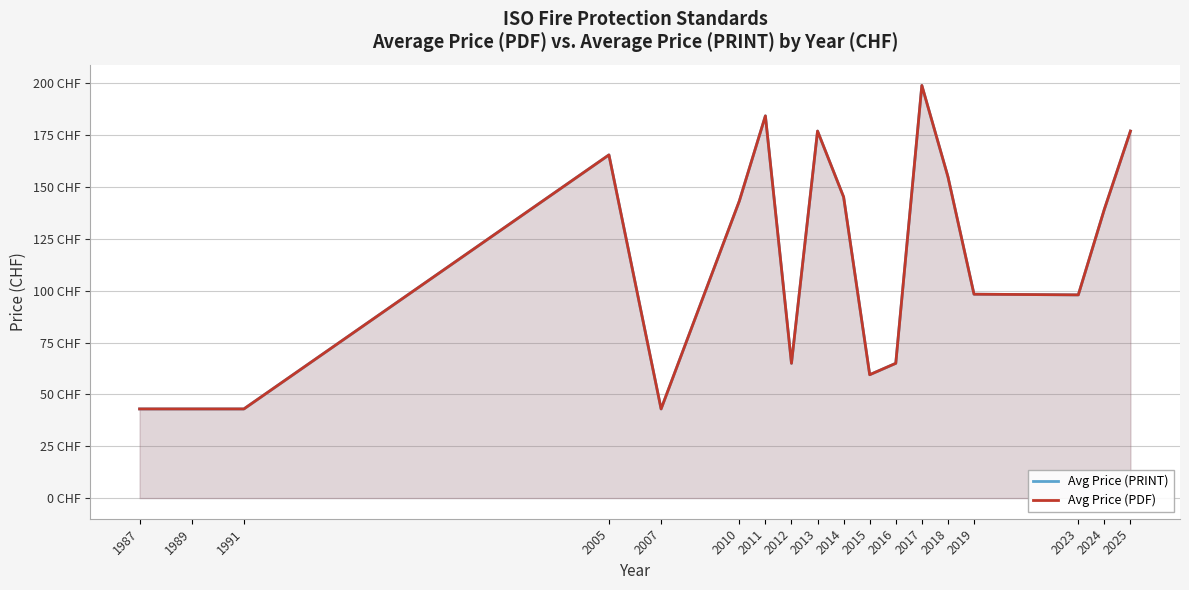

Reading right to left, extract all data points from this chart.

Avg Price (PRINT): 177.0	139.3	98.0	98.3	155.0	199.0	65.0	59.5	145.2	177.0	65.0	184.3	143.2	43.0	165.5	43.0	43.0	43.0
Avg Price (PDF): 177.0	139.3	98.0	98.3	155.0	199.0	65.0	59.5	145.2	177.0	65.0	184.3	143.2	43.0	165.5	43.0	43.0	43.0